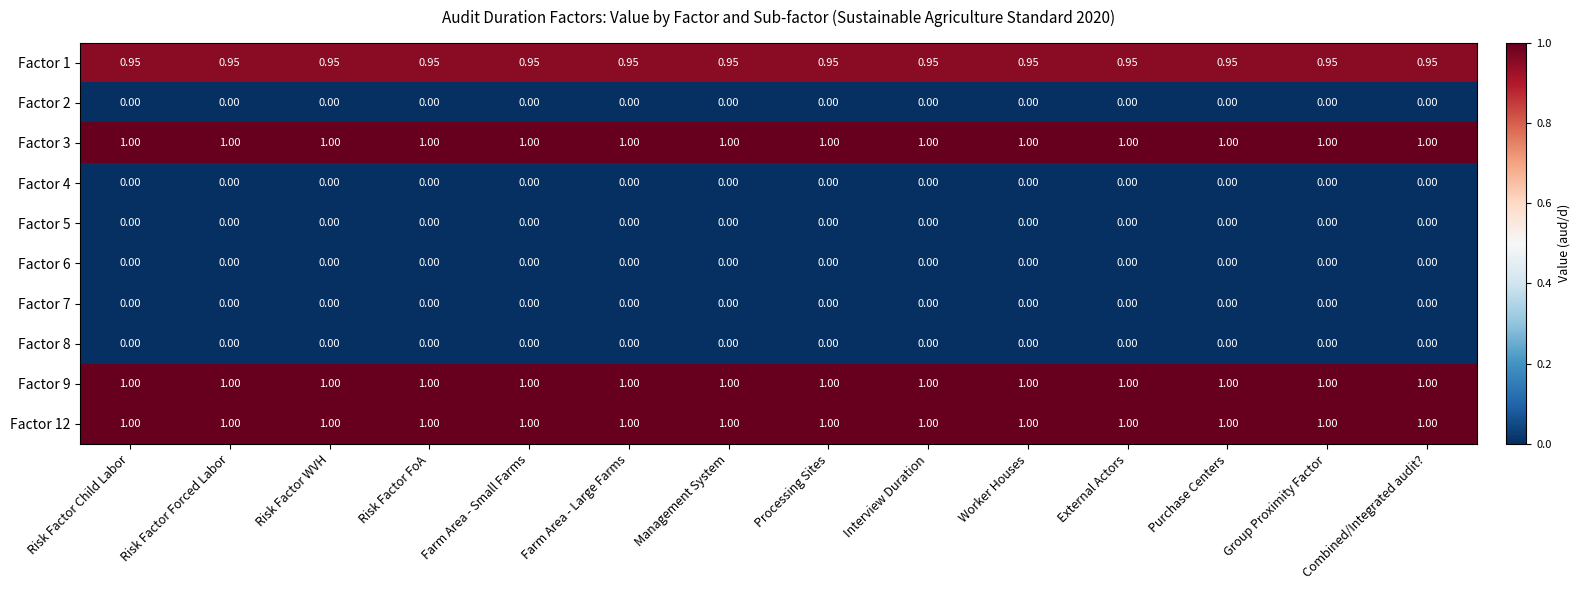

How many series are shown in this chart?

10